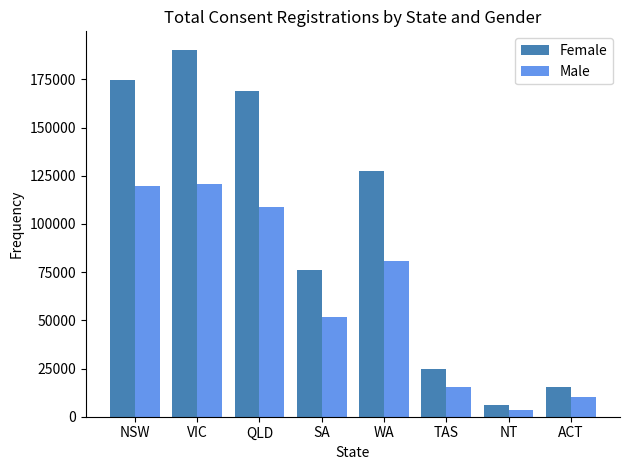

At which label does Male first exceed 81023?

NSW